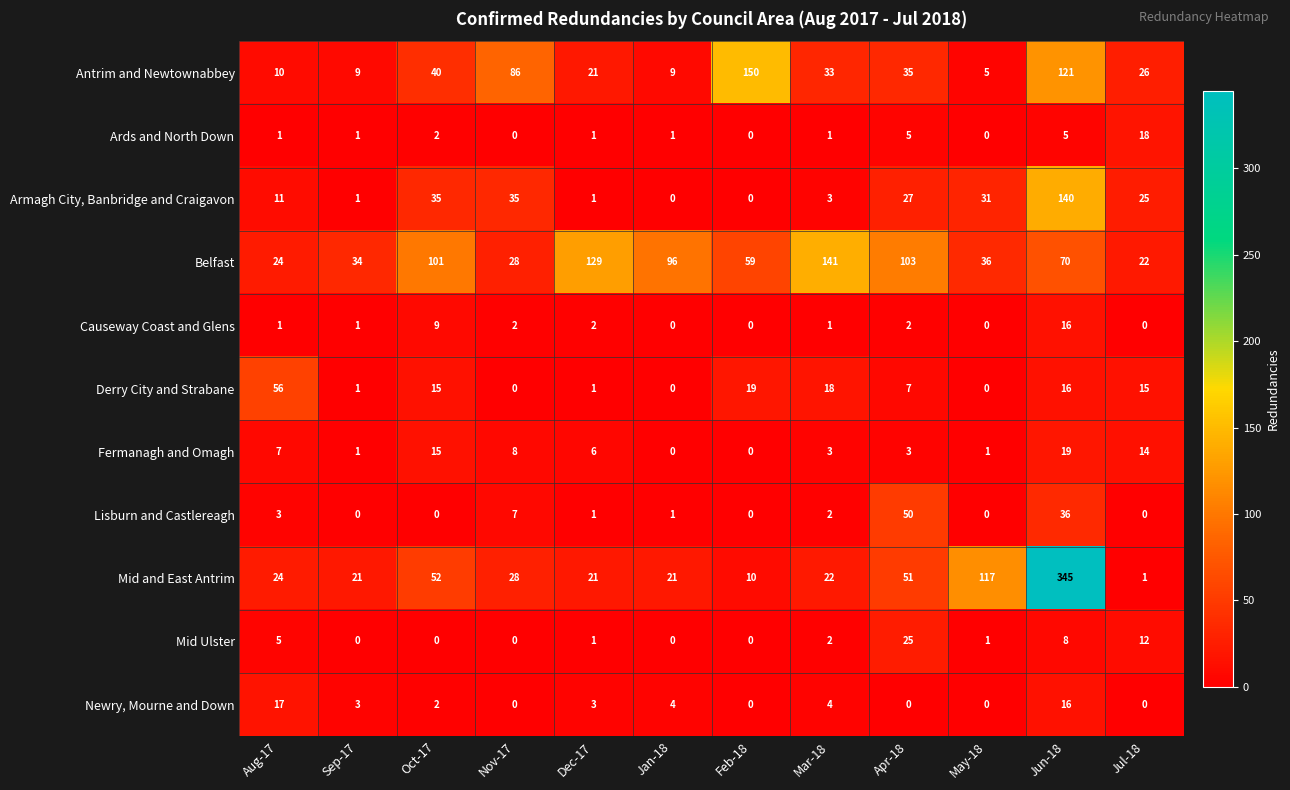

What is the average value of the Mid and East Antrim series?

59